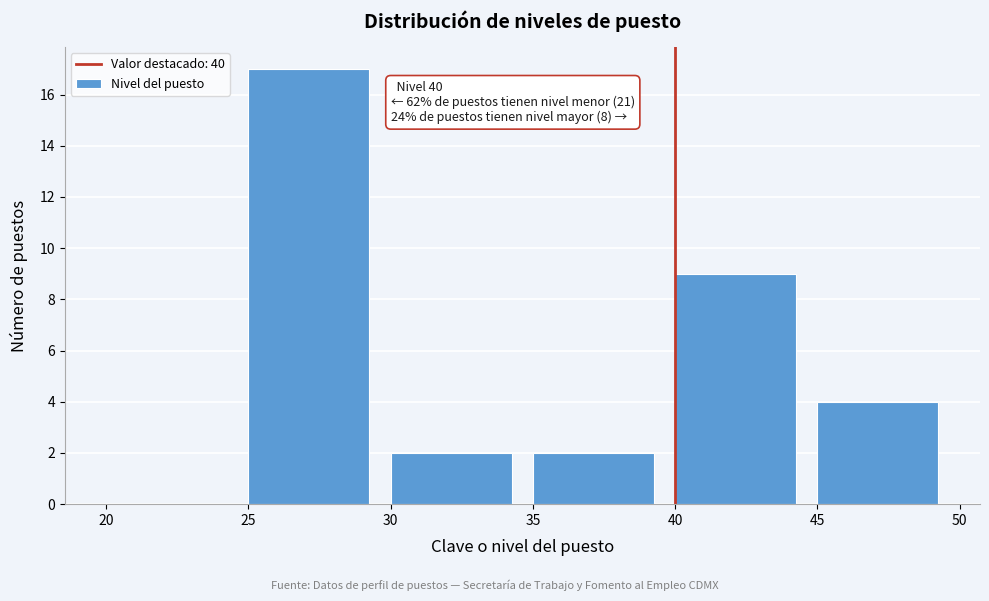

Over which range of the x-axis is the bar tallest?

25 to 30